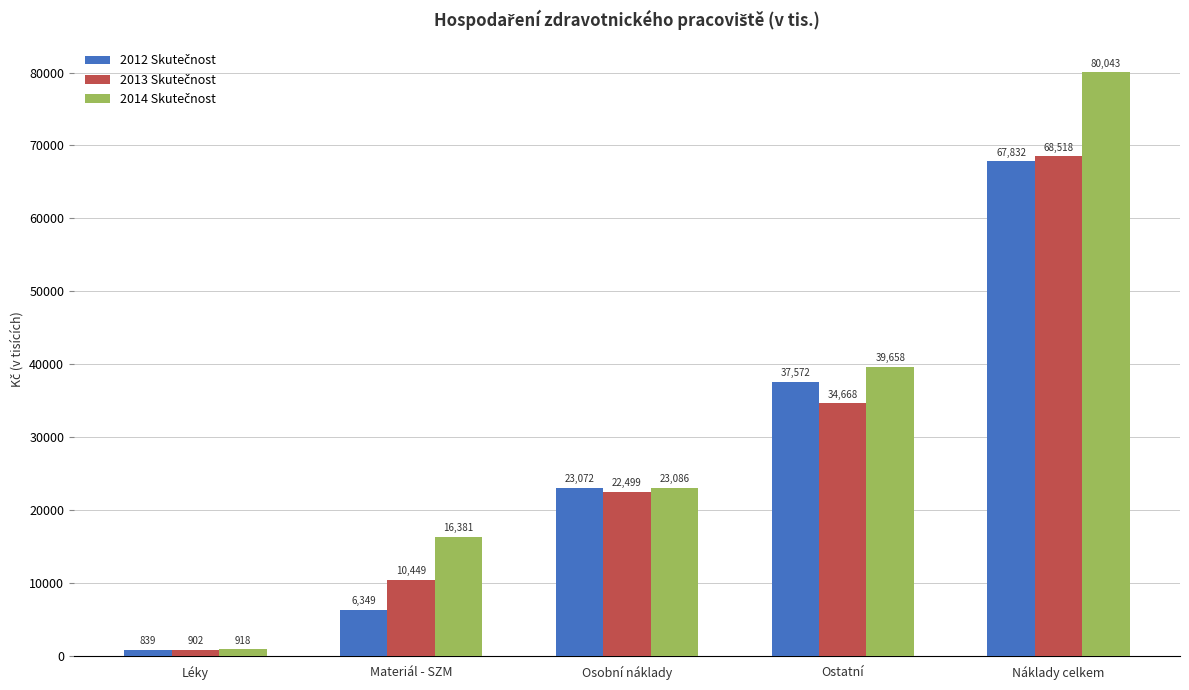

At which category does the chart reach its peak across all series?

Náklady celkem